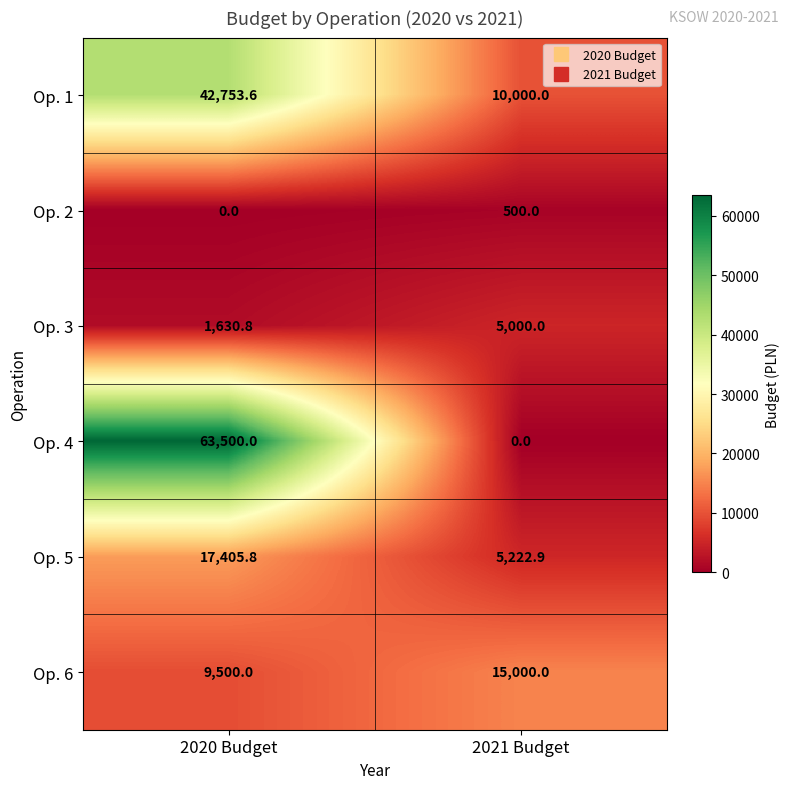

Count the number of data series in this chart.

6